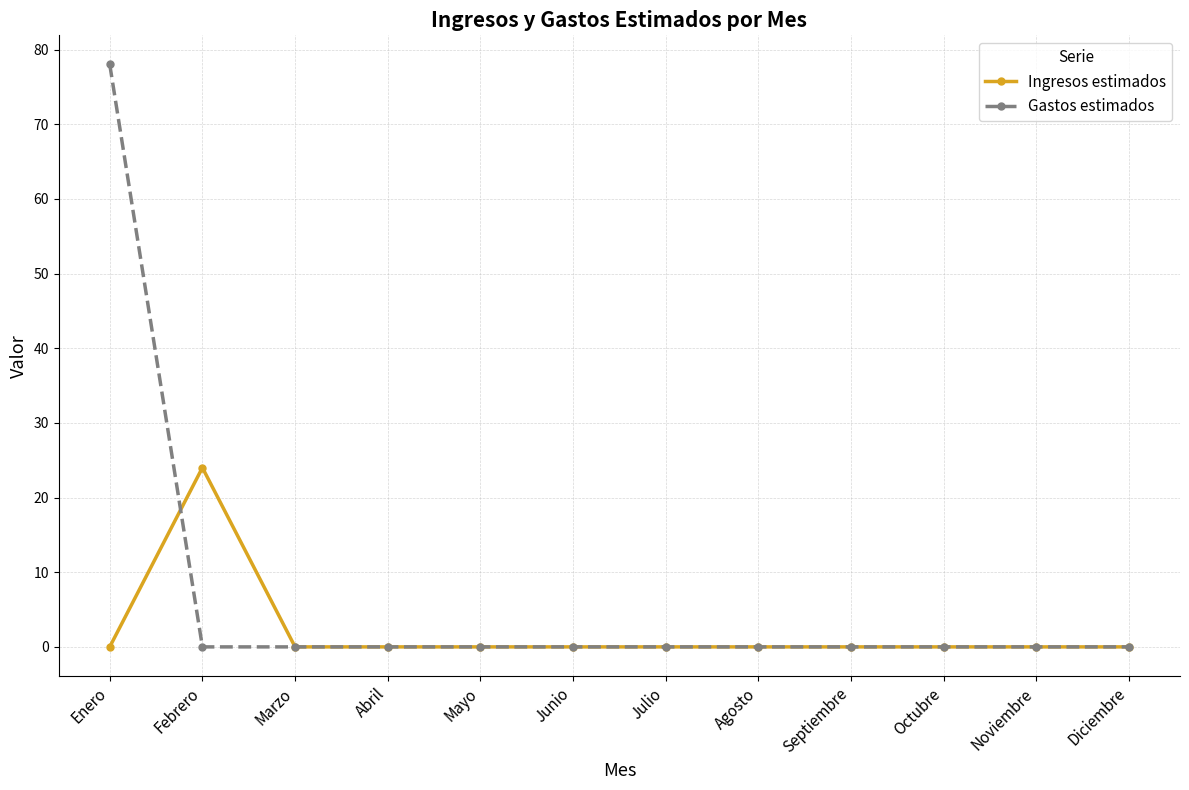

Which series has the widest spread of values?

Gastos estimados